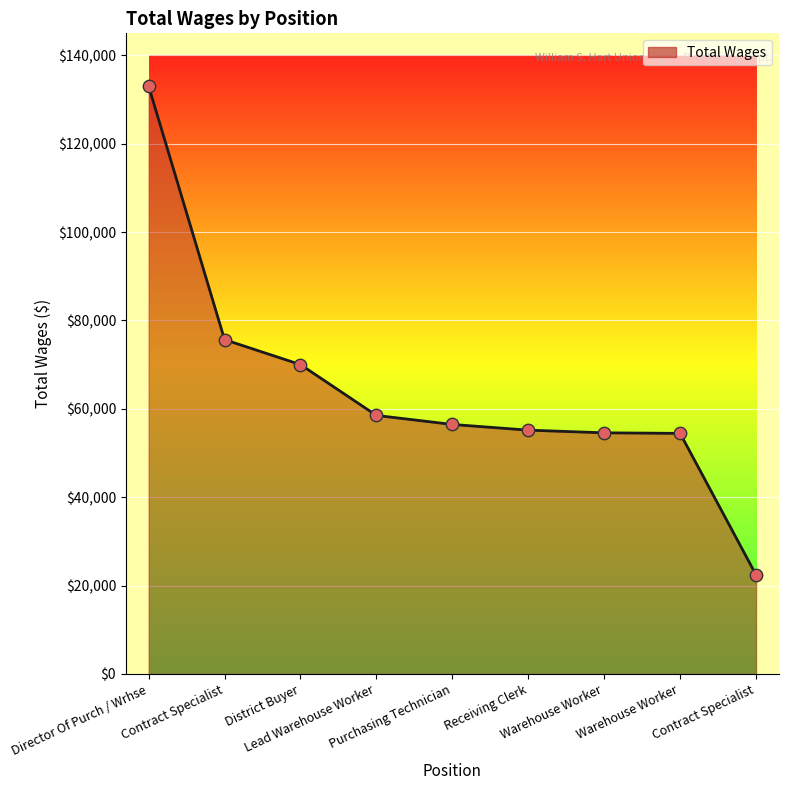

Is this an area chart (filled region under the line)?

Yes